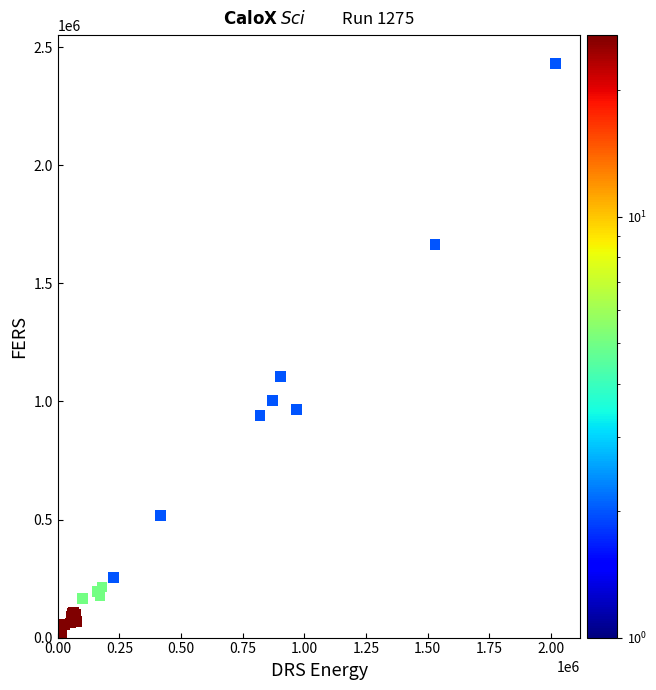

What Y value in the scatter plot is closest to 1215085?

1107337.1